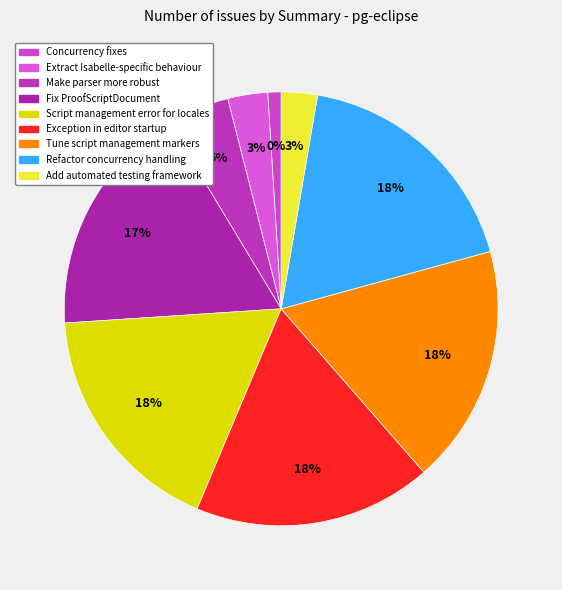

True or false: Fix ProofScriptDocument accounts for 17% of the total.

True